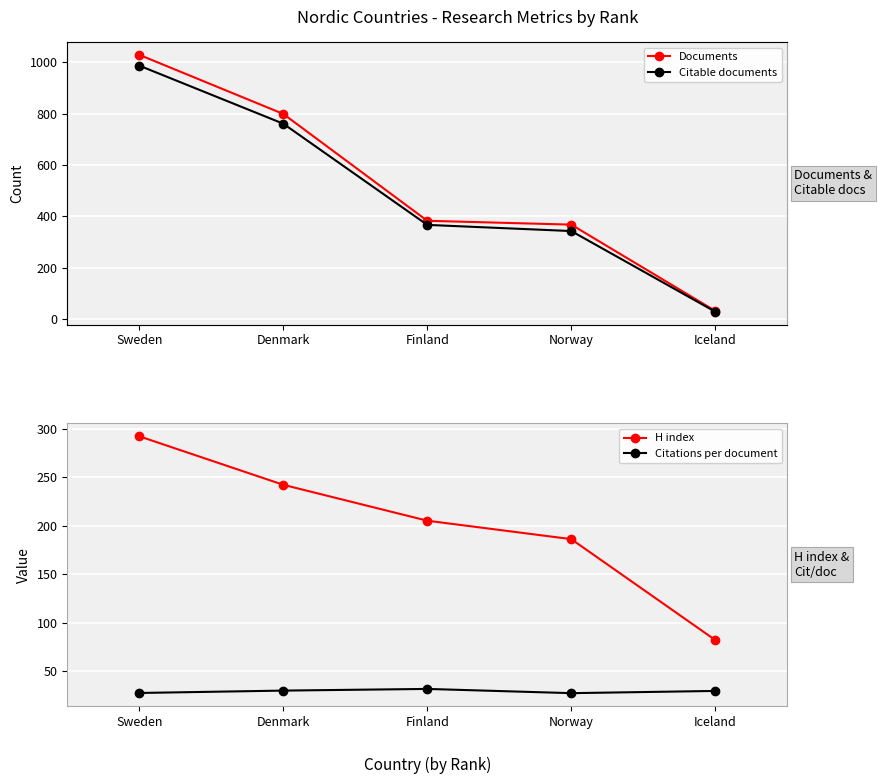

What is the greatest value displayed?

1029.0